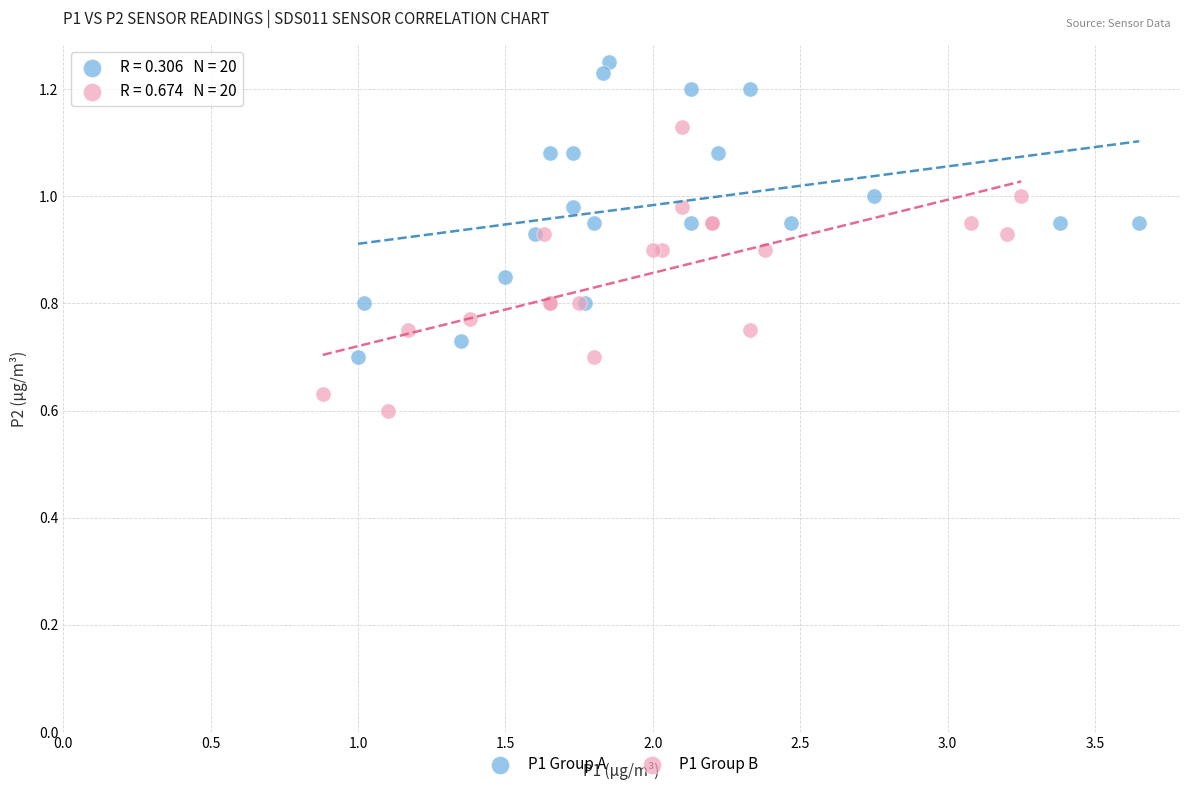

Which series reaches the minimum Y coordinate?

P1 Group B